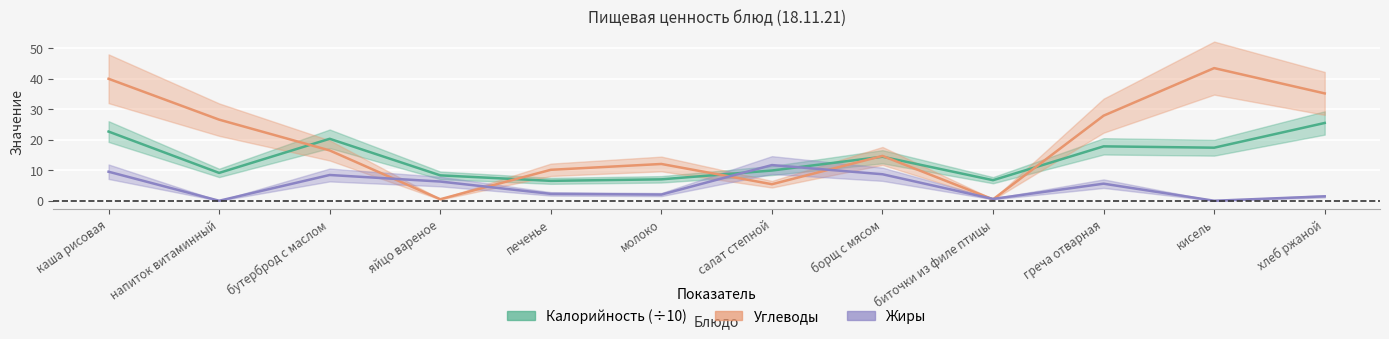

Reading right to left, extract all data points from this chart.

Калорийность: хлеб ржаной=25.5	кисель=17.4	греча отварная=17.8	биточки из филе птицы=6.7	борщ с мясом=14.4	салат степной=9.9	молоко=7.0	печенье=6.5	яйцо вареное=8.3	бутерброд с маслом=20.3	напиток витаминный=9.1	каша рисовая=22.7
Жиры: хлеб ржаной=1.4	кисель=0.0	греча отварная=5.6	биточки из филе птицы=0.6	борщ с мясом=8.7	салат степной=11.7	молоко=2.0	печенье=2.3	яйцо вареное=6.3	бутерброд с маслом=8.4	напиток витаминный=0.0	каша рисовая=9.5
Углеводы: хлеб ржаной=35.2	кисель=43.5	греча отварная=27.9	биточки из филе птицы=0.5	борщ с мясом=14.7	салат степной=5.4	молоко=12.1	печенье=10.2	яйцо вареное=0.5	бутерброд с маслом=16.5	напиток витаминный=26.6	каша рисовая=40.0